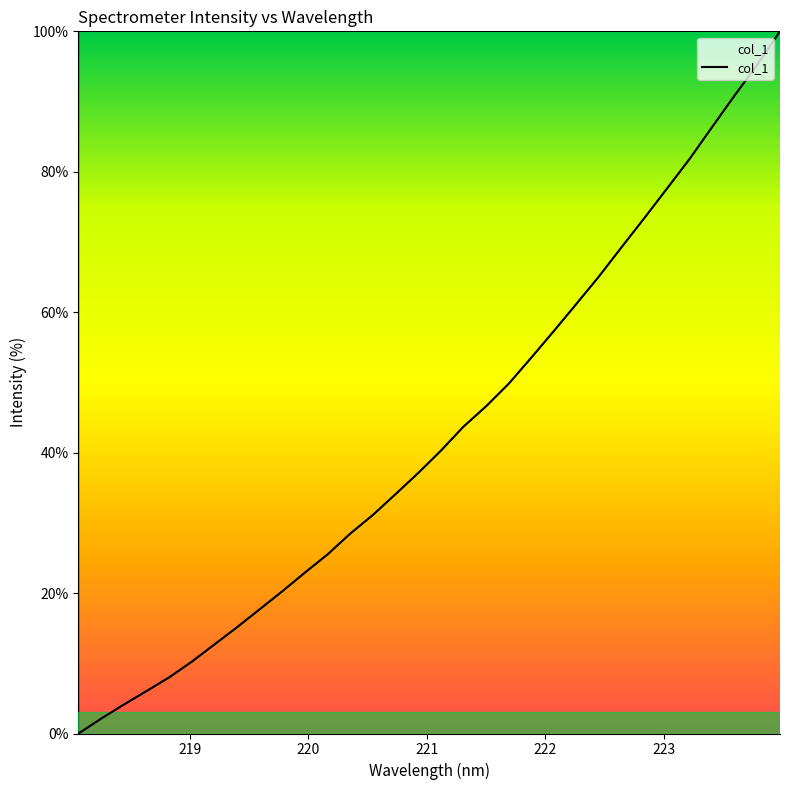

What is the difference between the maximum and minimum values?

100.0